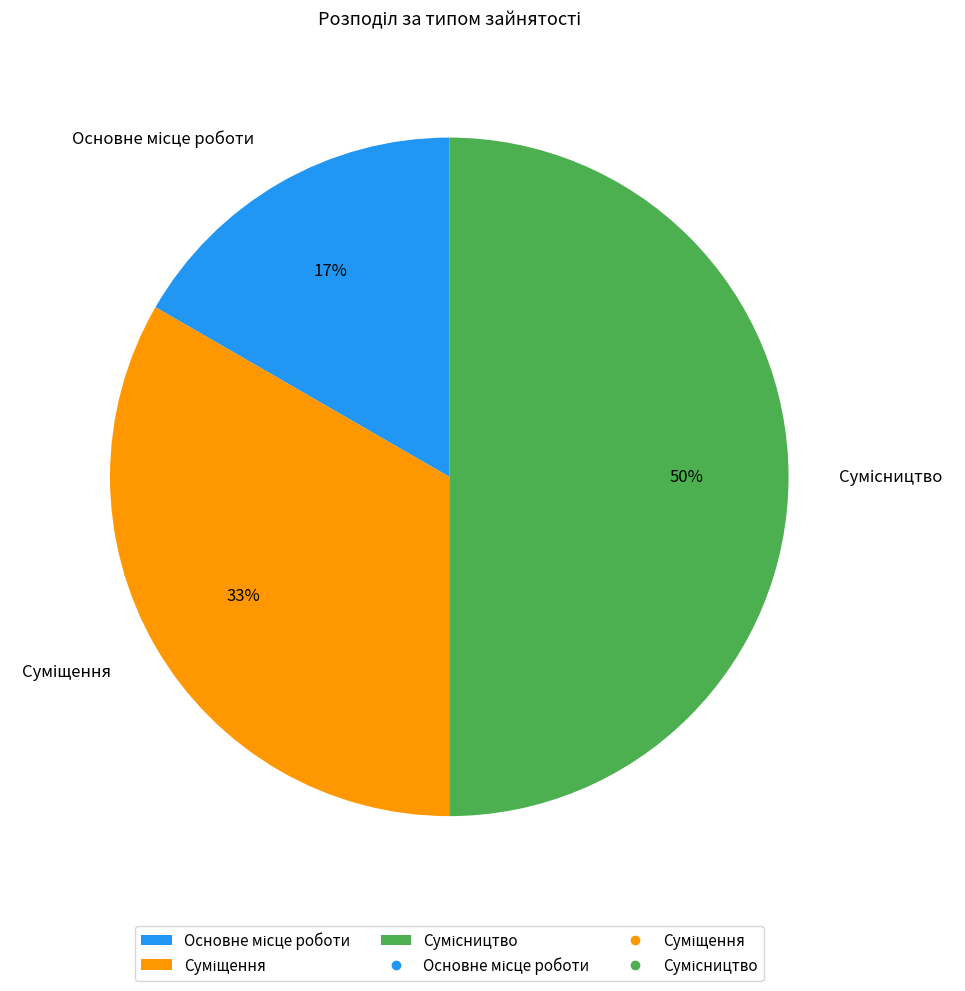

To the nearest percent, what is the average slice percentage?

33%